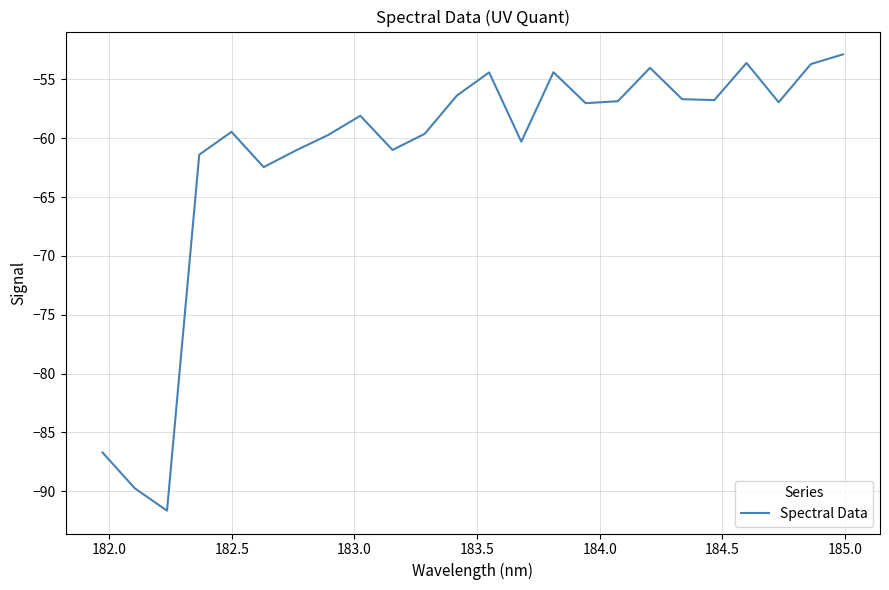

What is the smallest value displayed?

-91.6